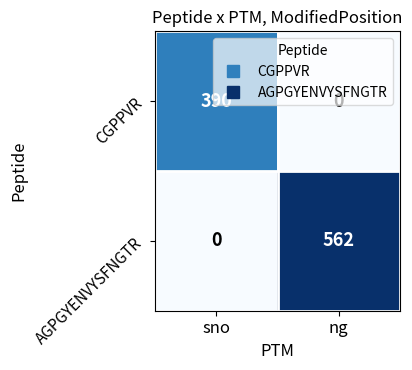

Is it true that AGPGYENVYSFNGTR equals 562 at ng?

True